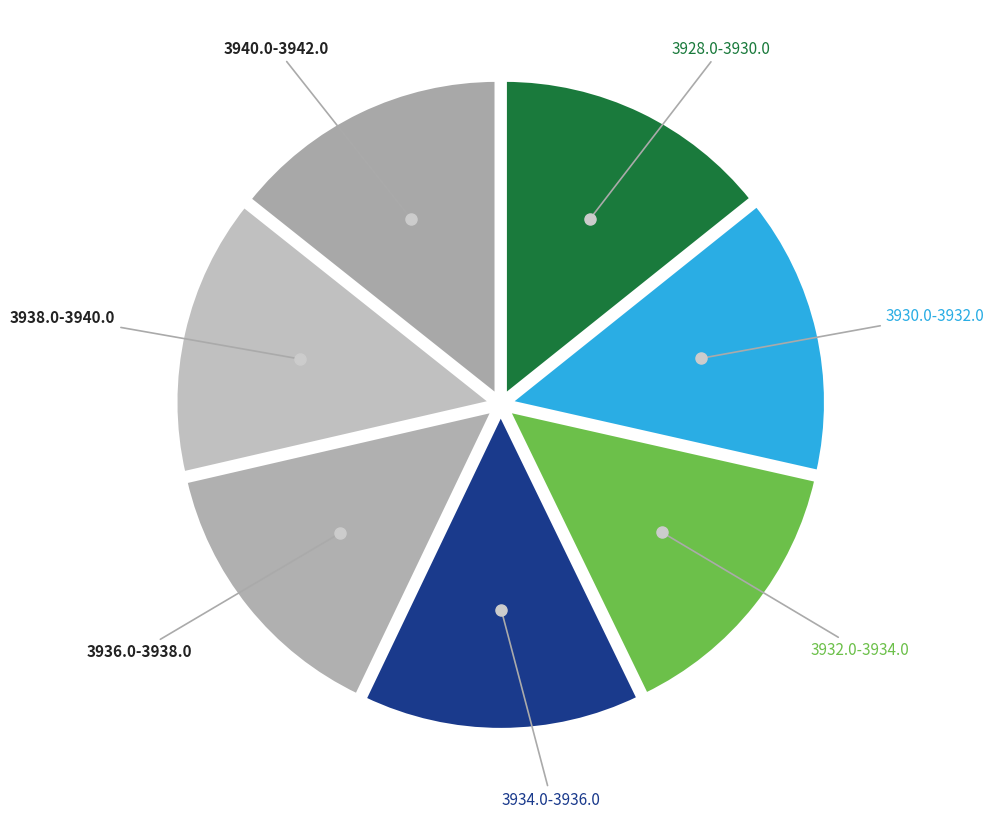

How many slices are in this pie chart?

7